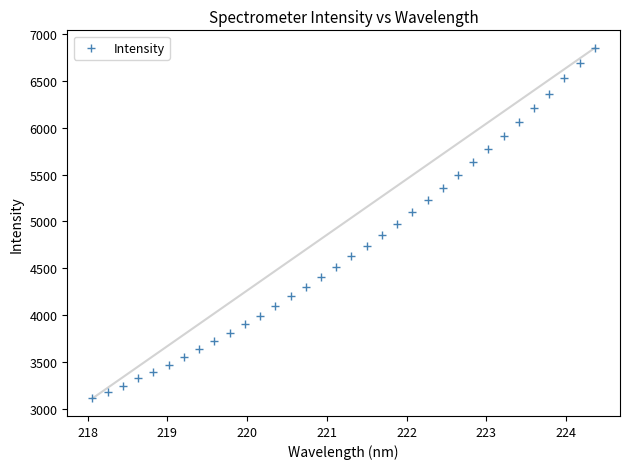

What is the range of X values (max minus min)?

6.3